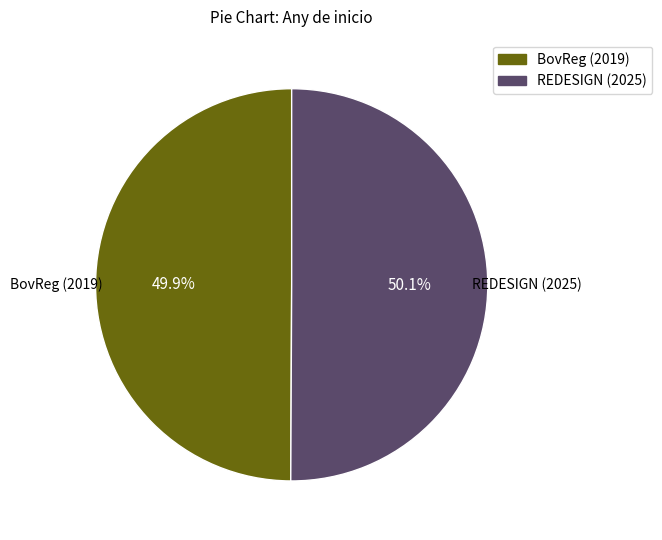

What percentage is the REDESIGN (2025) slice, to the nearest percent?

50%